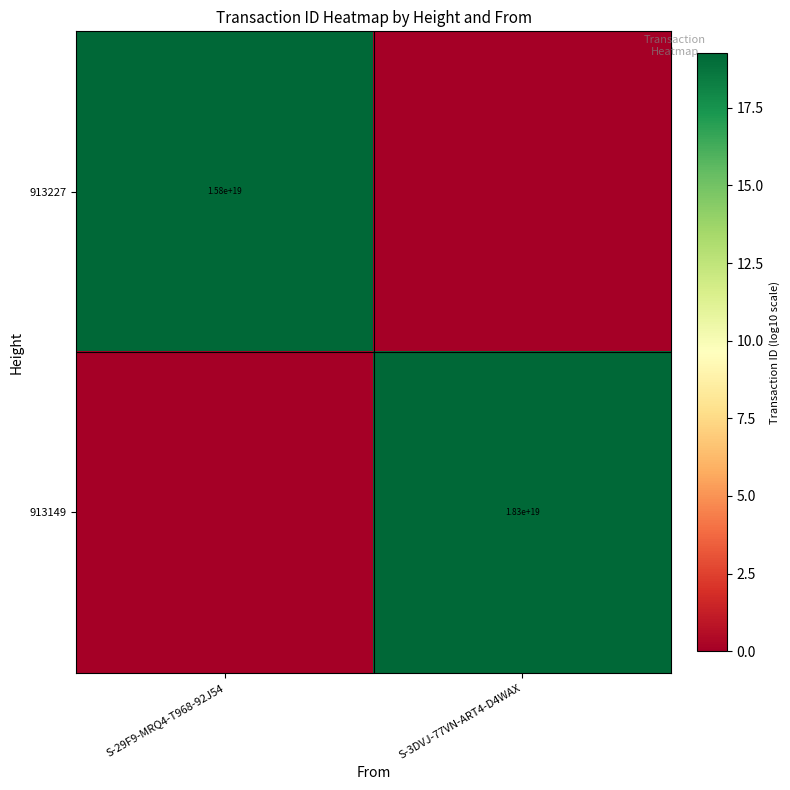

Is it true that 913227 equals 15800000000000000000 at S-29F9-MRQ4-T968-92J54?

True